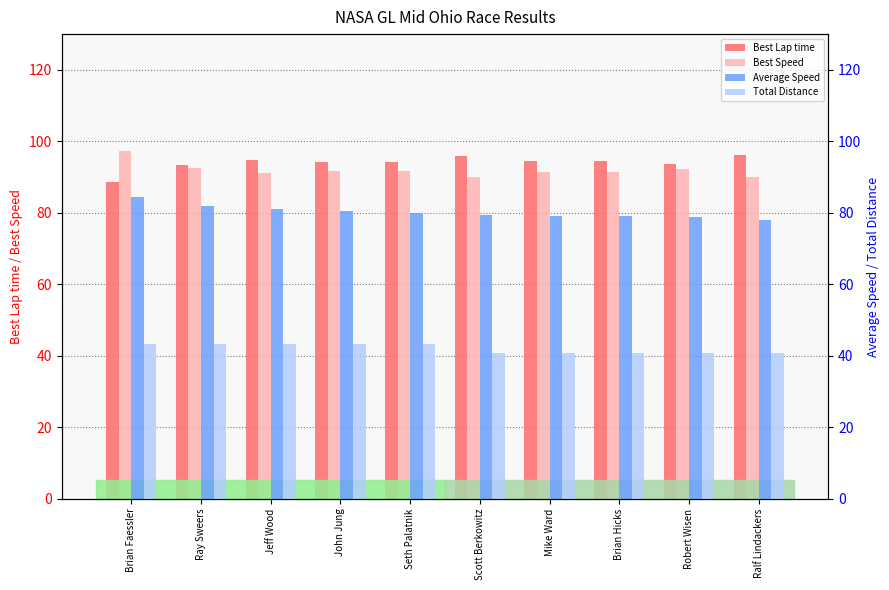

True or false: Best Lap time has a value of 94.3 at Seth Palatnik.

True